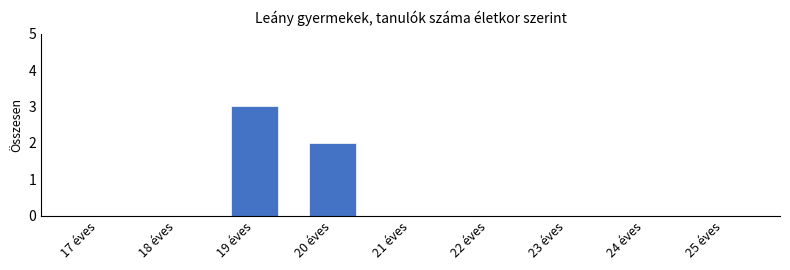

How many categories are shown in the chart?

9